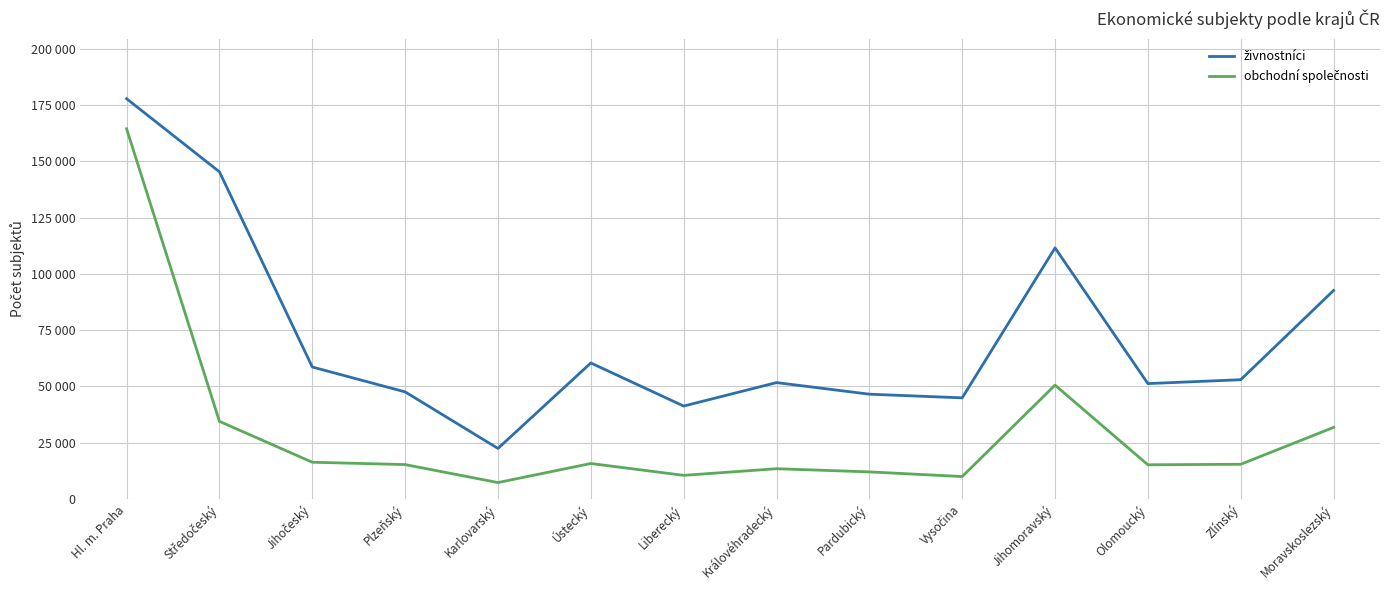

True or false: živnostníci and obchodní společnosti cross at least once.

False